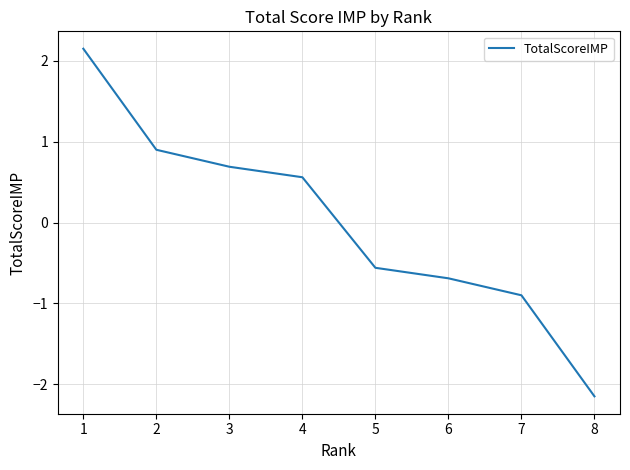

List the labels in order of value, smallest first.

8, 7, 6, 5, 4, 3, 2, 1